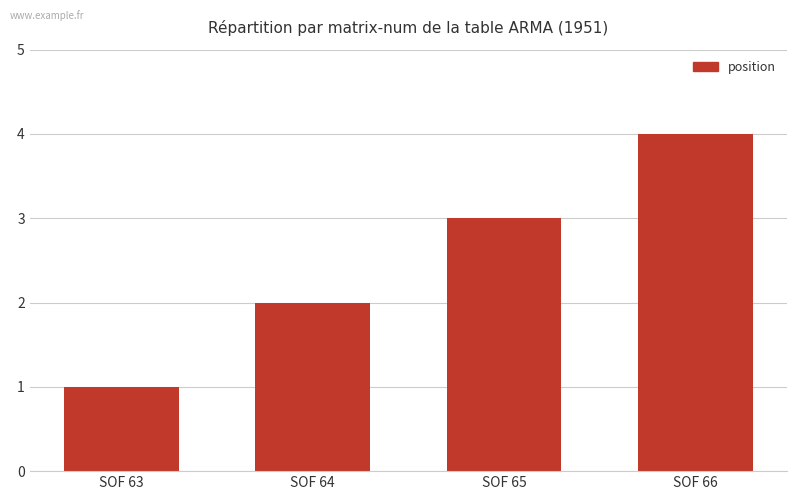

What is the sum of the values at SOF 65 and SOF 63?

4